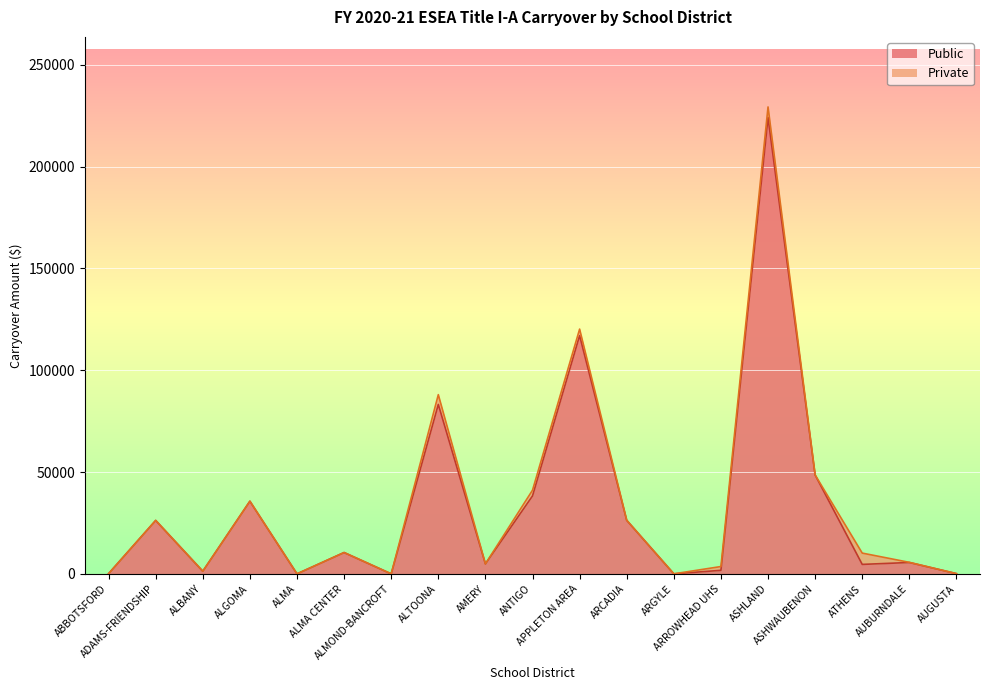

Is it true that the value at ASHLAND is 224142.4?

True